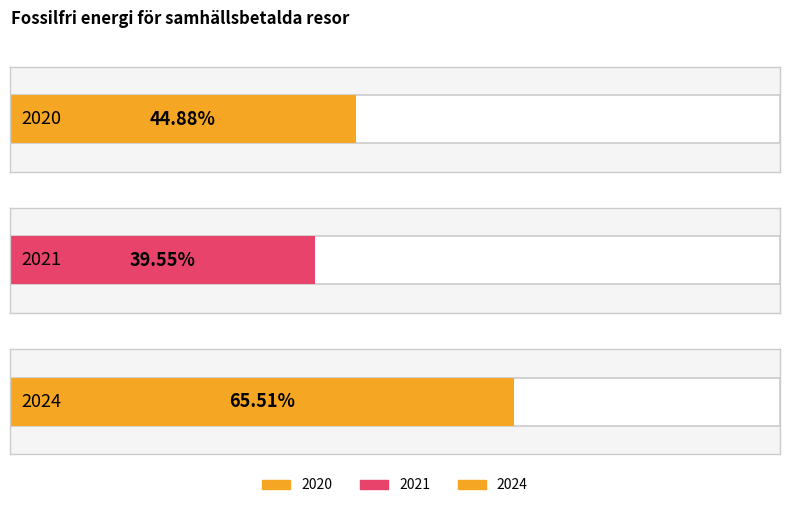

What is the average value?

50.0